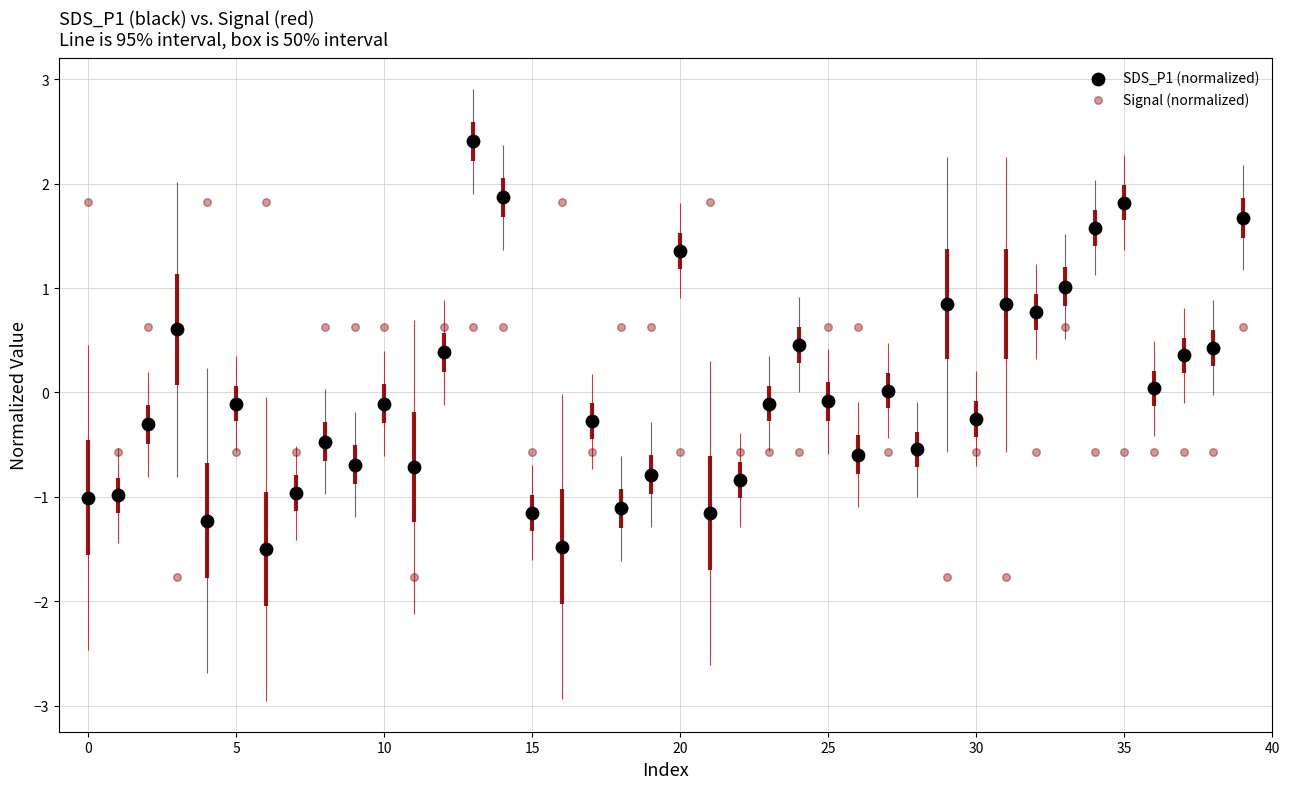

Which series has the widest spread of Y values?

SDS_P1 (normalized)